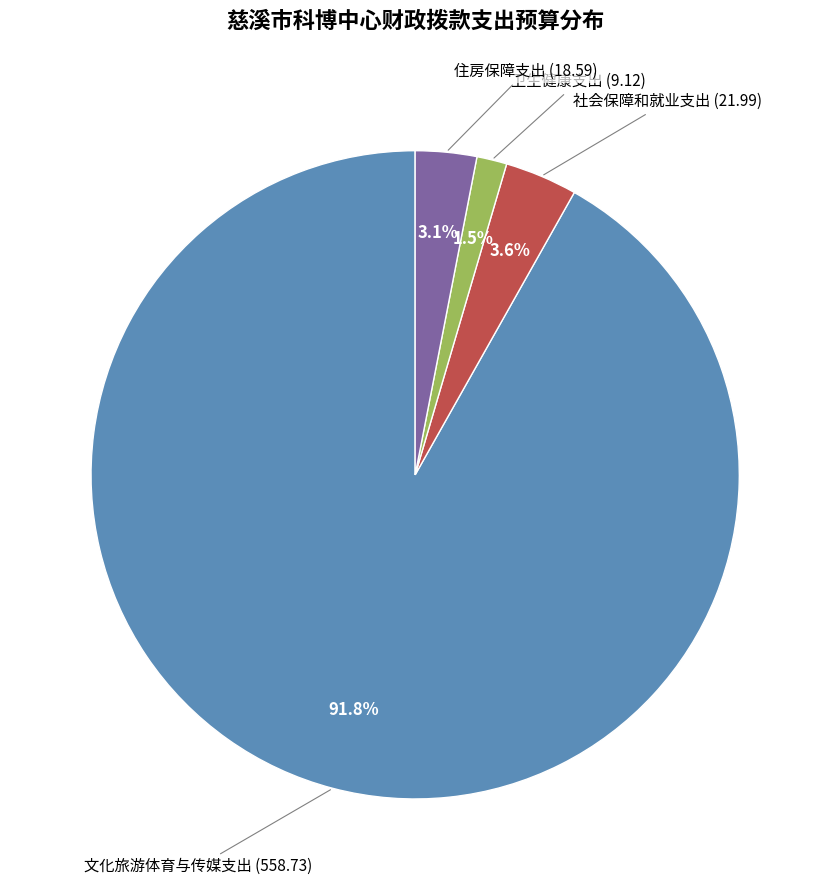

What percentage is the 住房保障支出 (18.59) slice, to the nearest percent?

3%